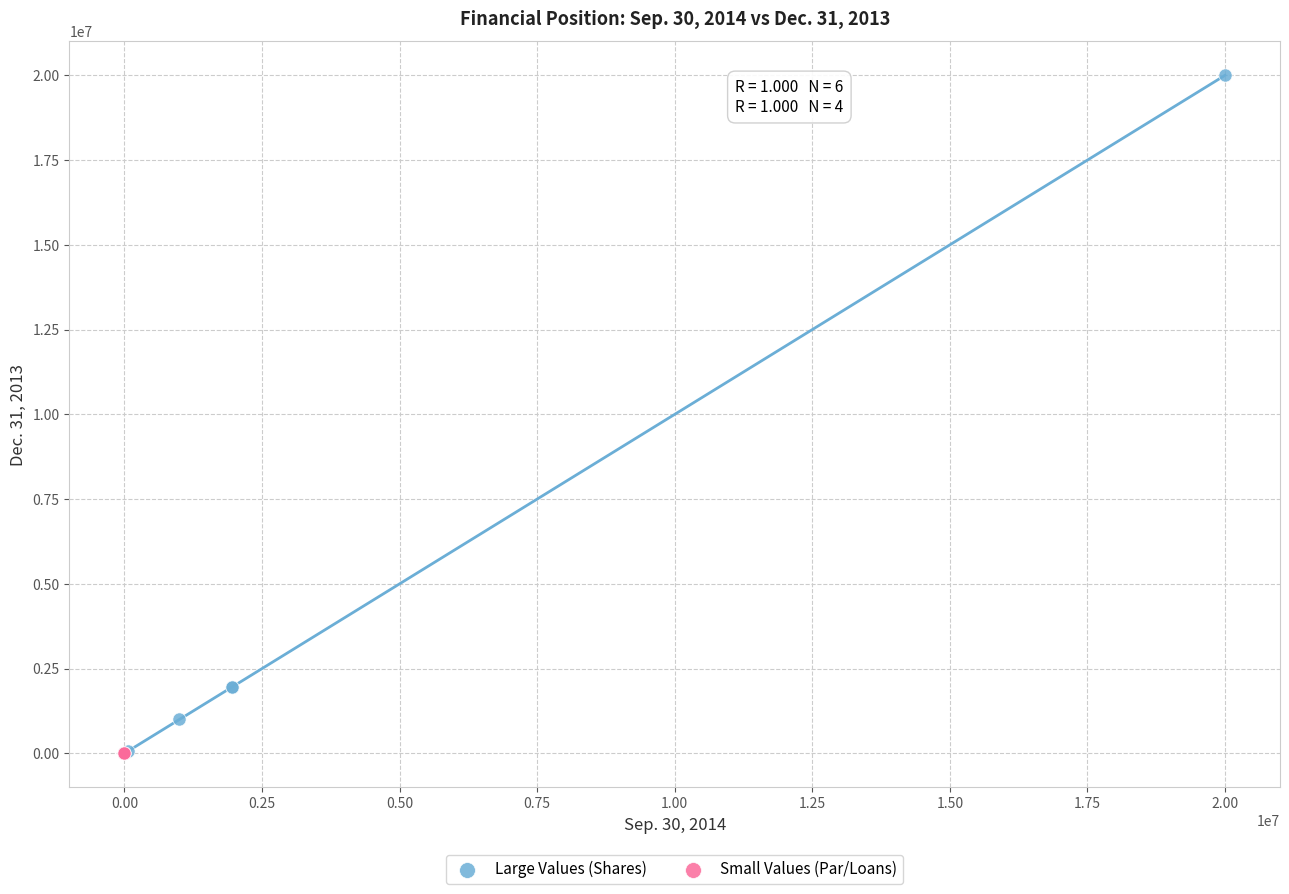

Which series has the largest Y range (max minus min)?

Large Values (Shares)